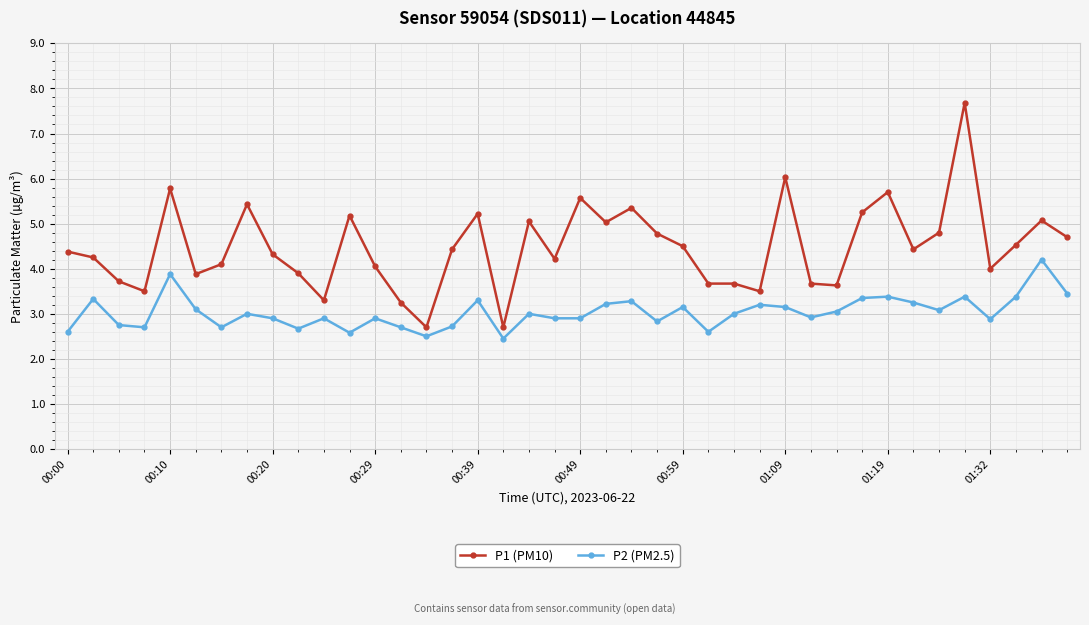

True or false: P2 (PM2.5) has more than 0 interior local peaks.

True